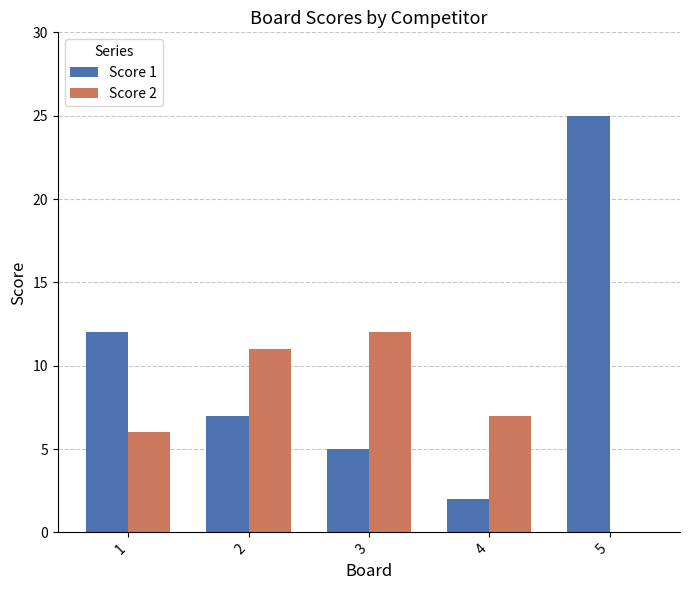

Where does the Score 2 series first go above 7?

2